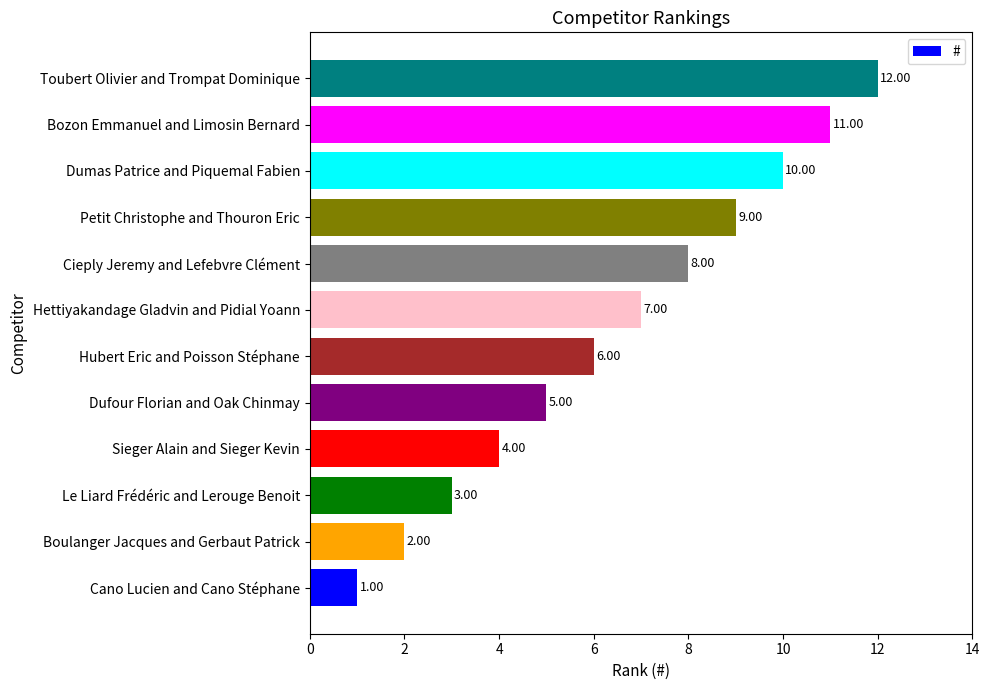

At which label is the value closest to 6?

Hubert Eric and Poisson Stéphane